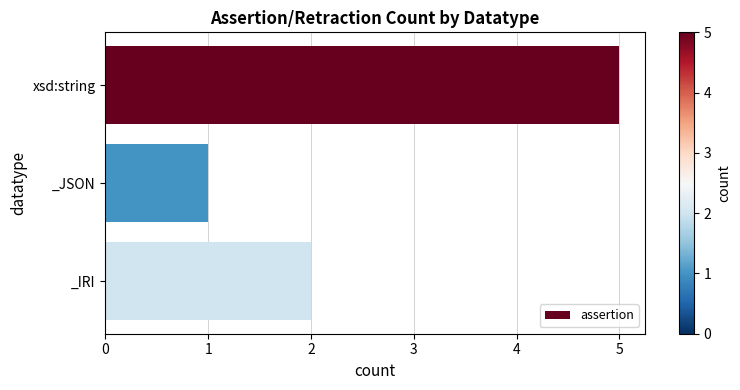

The chart shows a value of 5 at xsd:string. True or false?

True